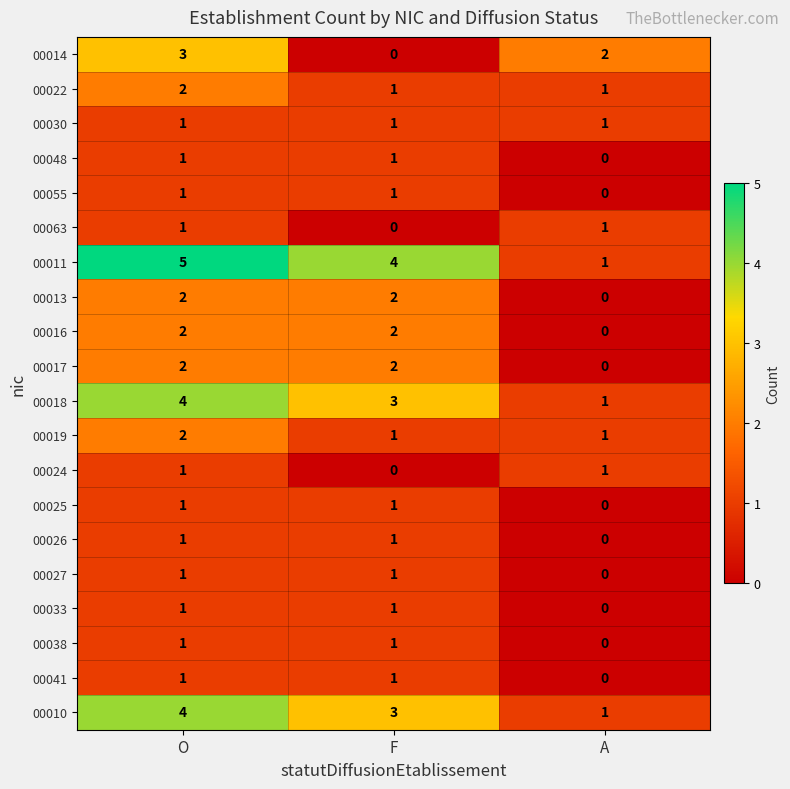

Is it true that 00013 equals 2 at F?

True